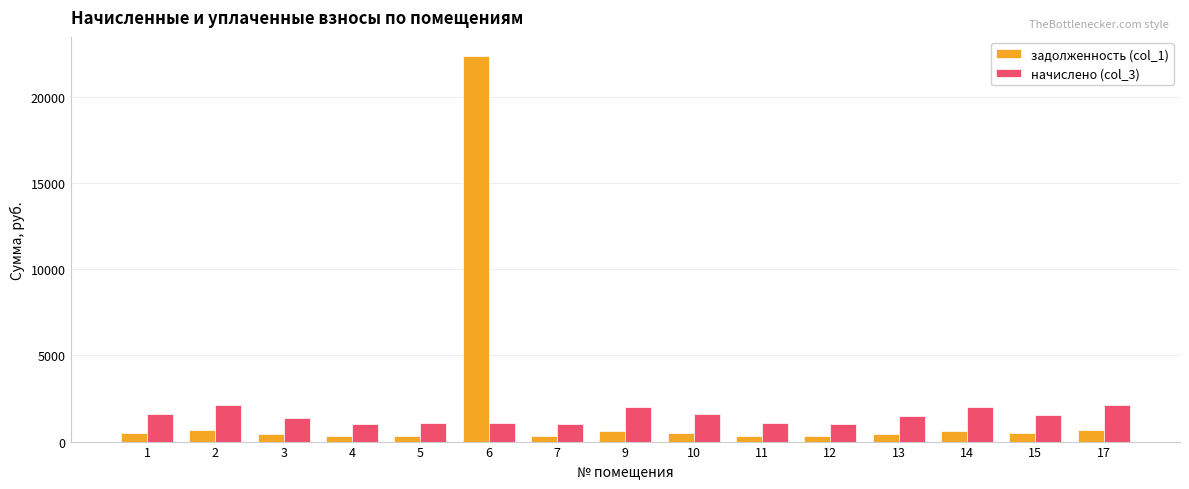

Which series has the widest spread of values?

задолженность (col_1)